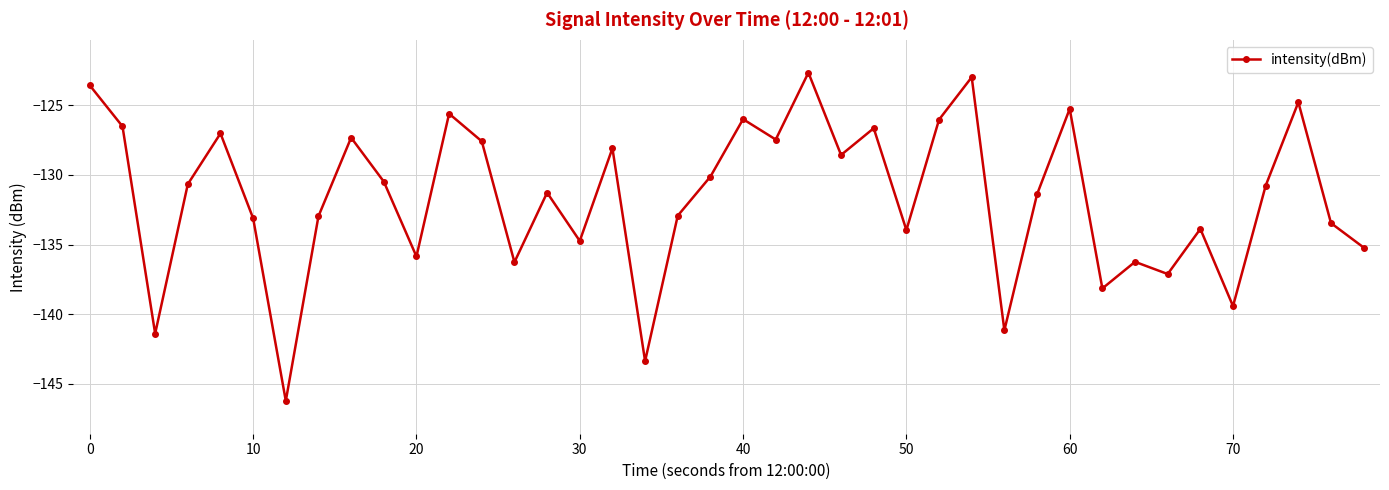

What is the minimum value shown in the chart?

-146.2